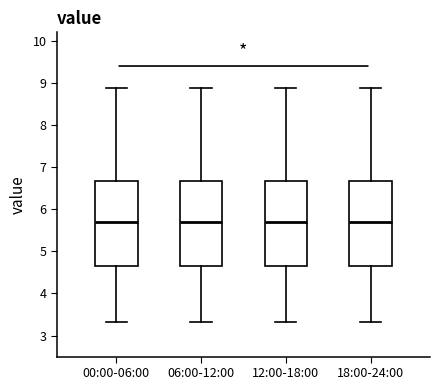

Where does the lower whisker of the box for 06:00-12:00 end on the y-axis? The values are not printed on the chart, so give them approximately, as read against the axis.

3.3